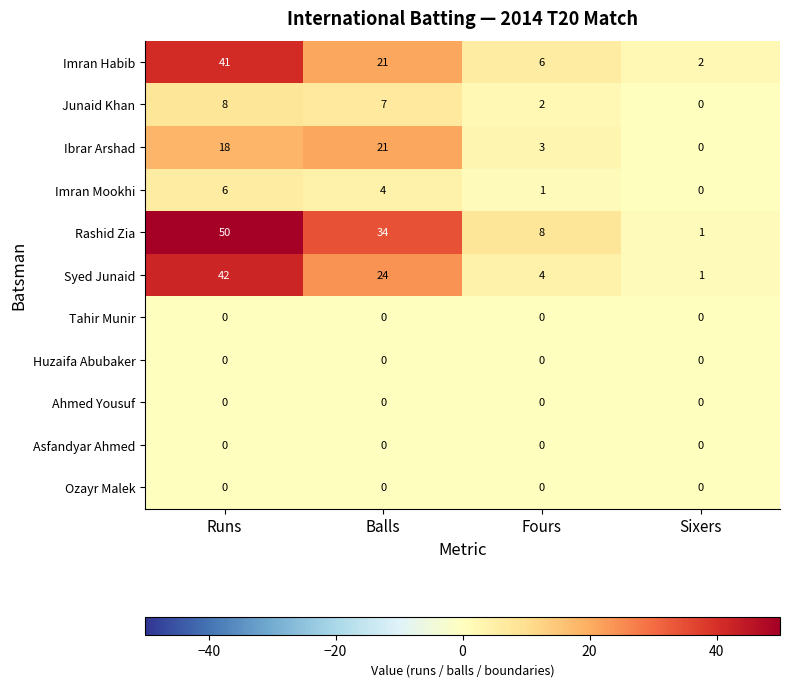

What is the difference between the highest and lowest values at Runs?

50